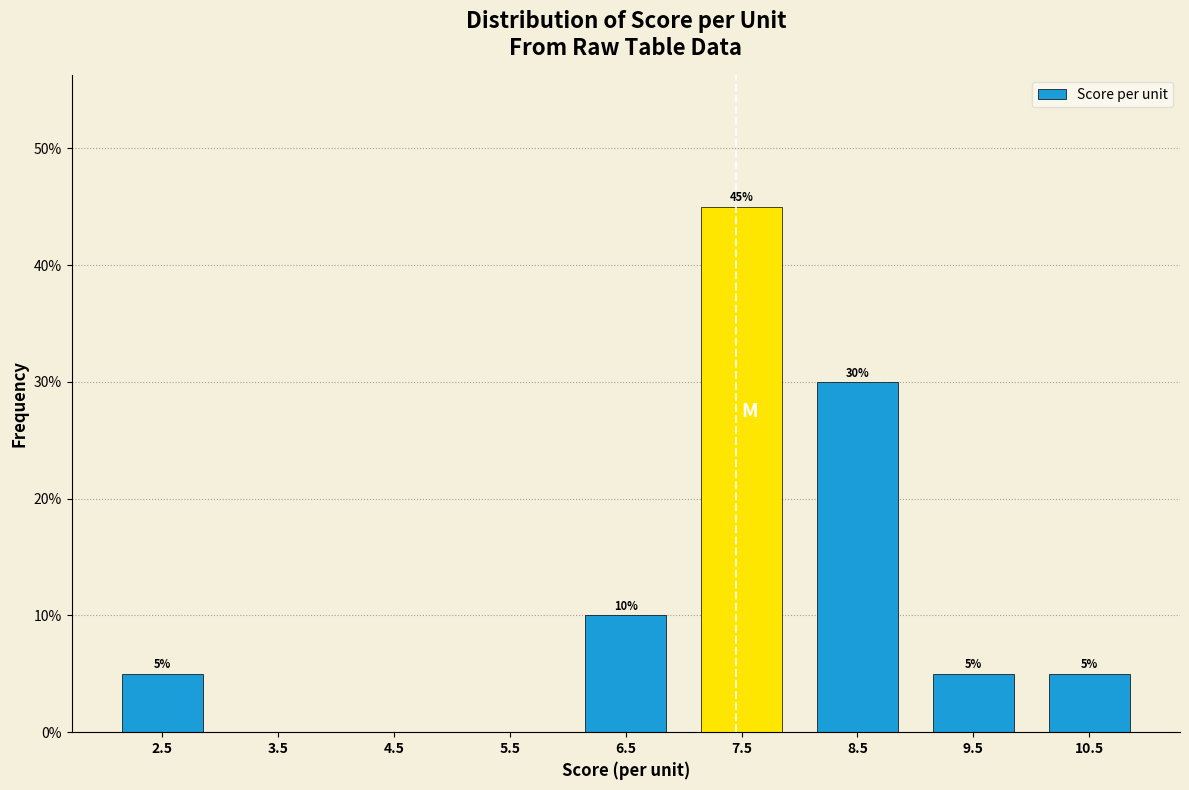

Over which range of the x-axis is the bar tallest?

7 to 8